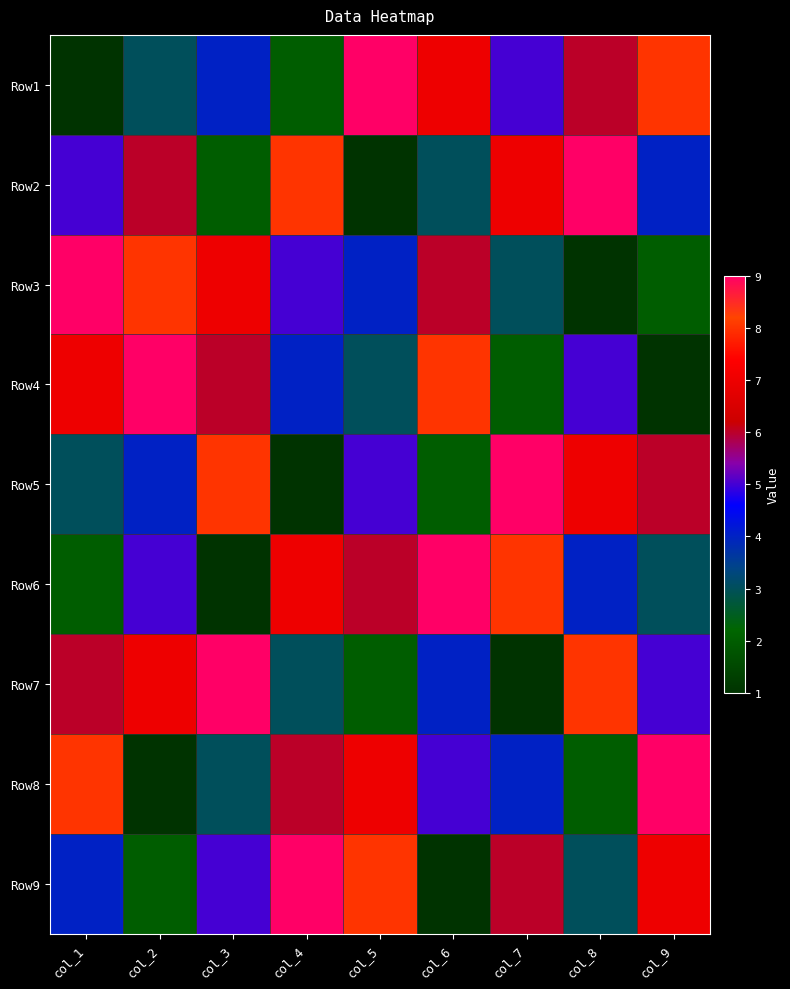

At how many categories does at least one series exceed 2?

9